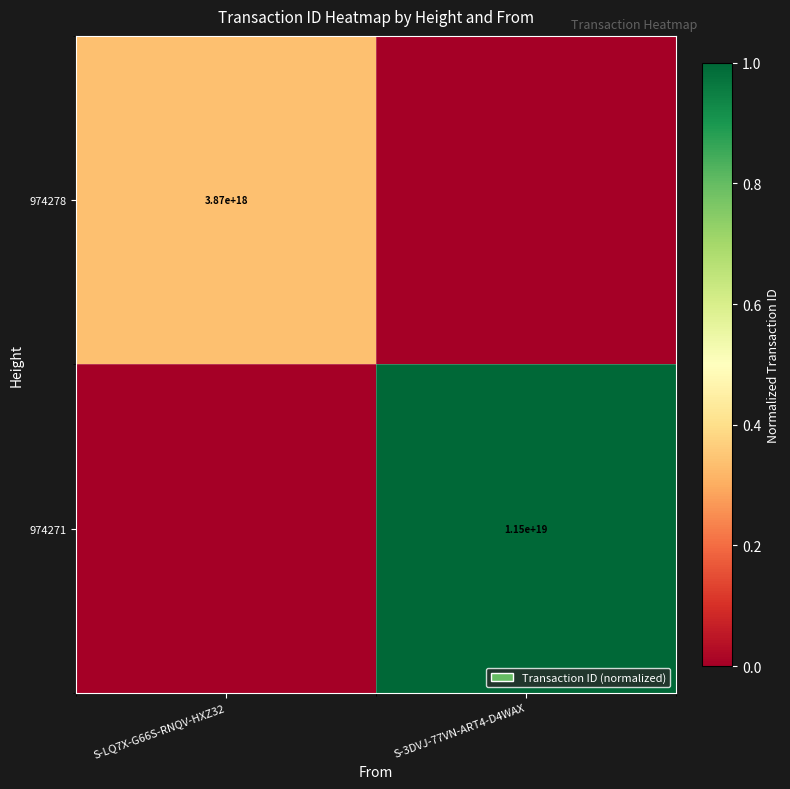

At which category is the sum across all series the highest?

S-3DVJ-77VN-ART4-D4WAX